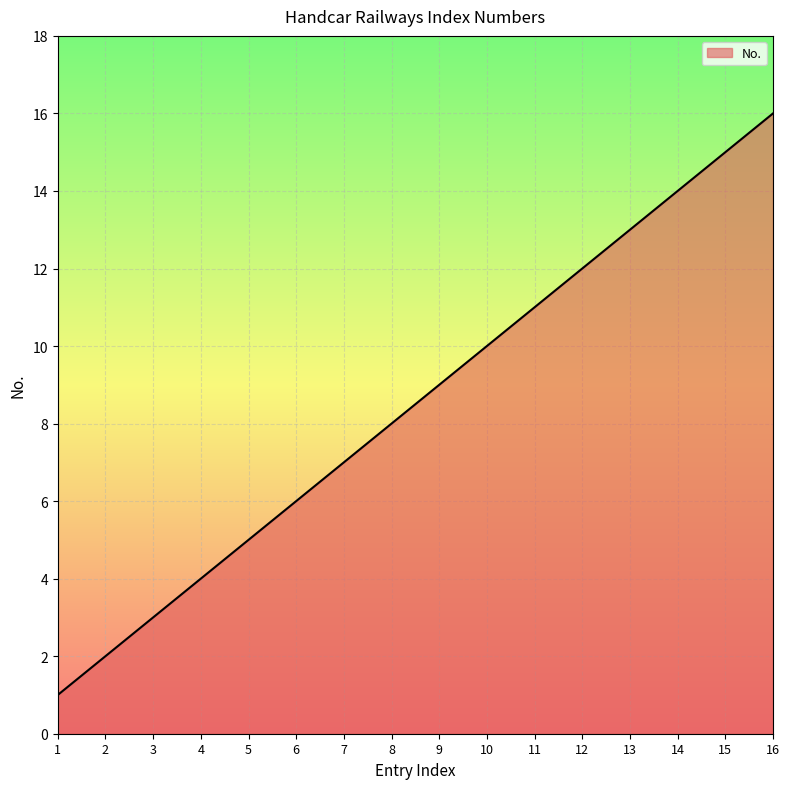

What is the difference between the maximum and minimum values?

15